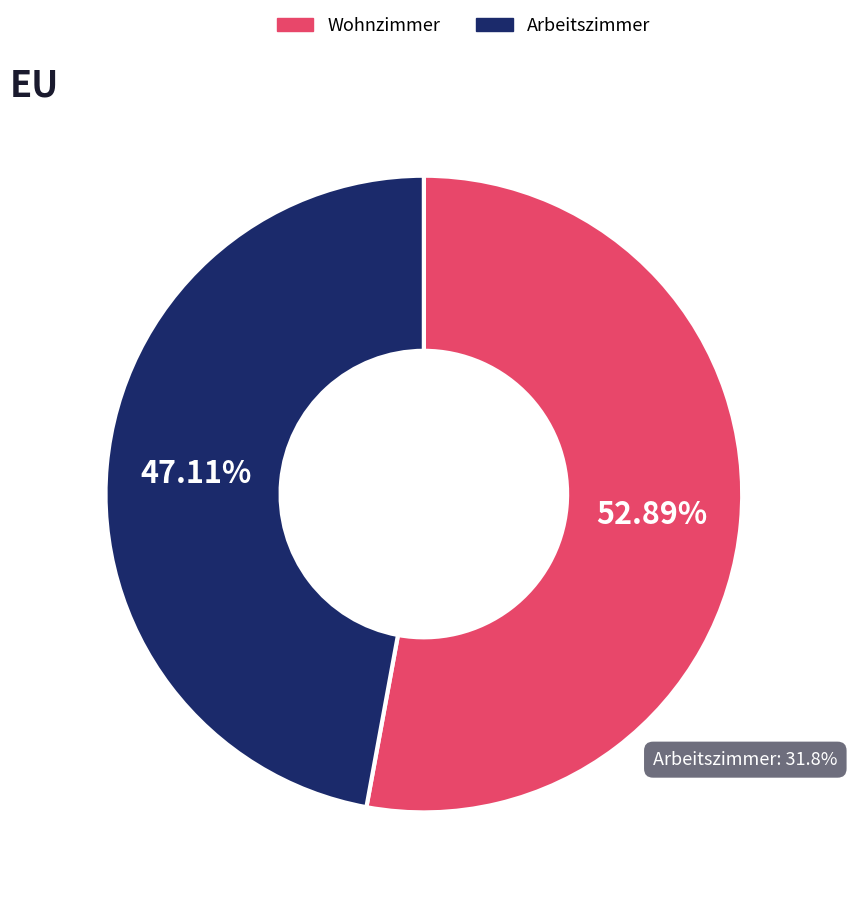

True or false: Hotelzimmer accounts for 10% of the total.

False